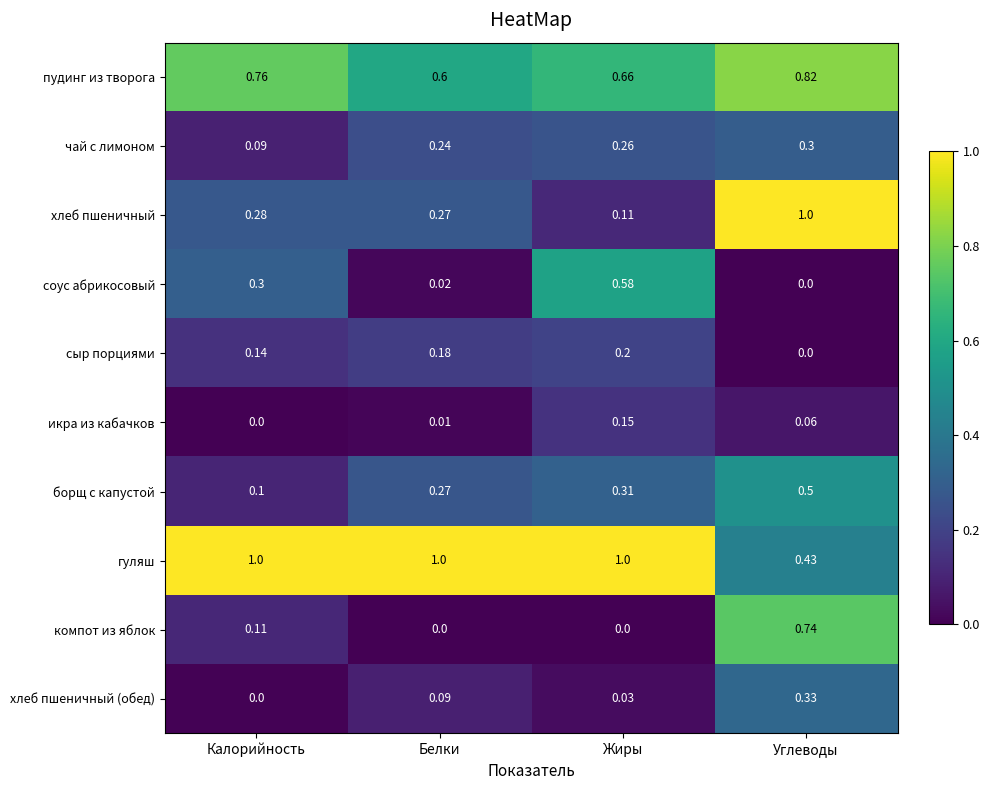

Which category has the highest value in the хлеб пшеничный (обед) series?

Углеводы